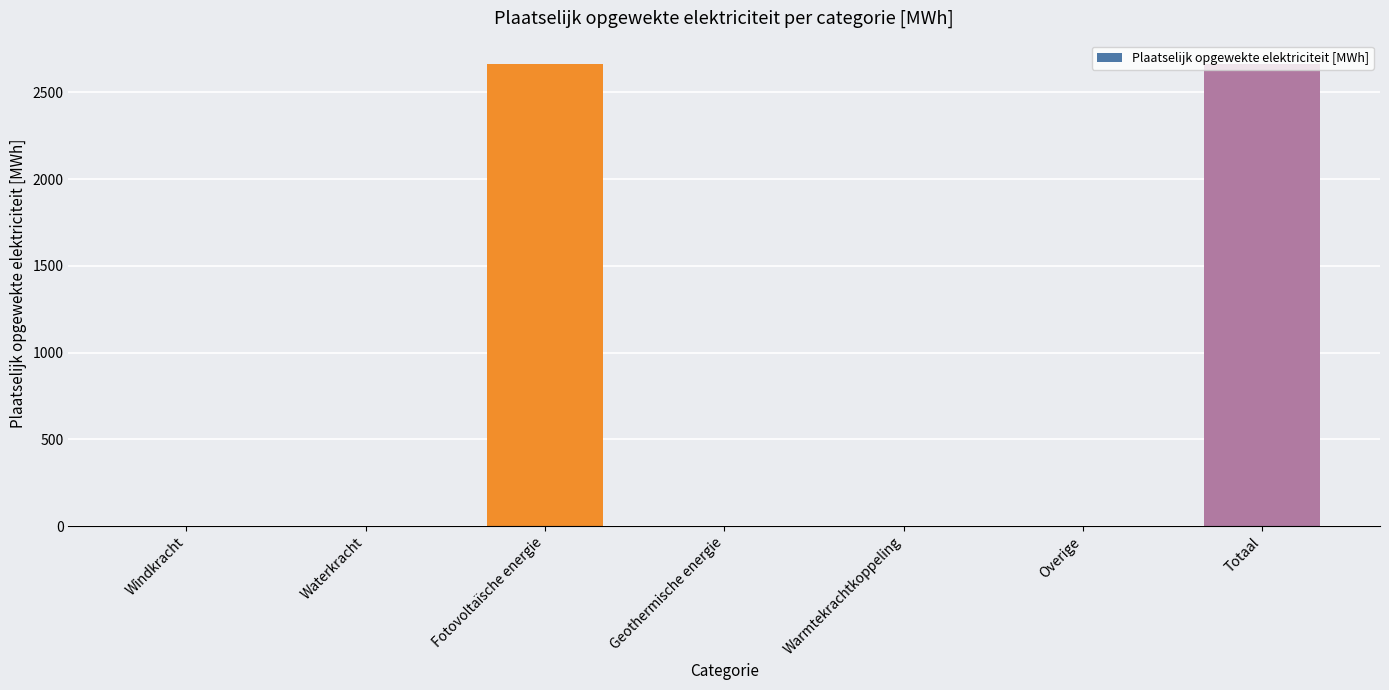

Reading left to right, list all the values displayed in this chart.

Windkracht=0.0	Waterkracht=0.0	Fotovoltaïsche energie=2665.5	Geothermische energie=0.0	Warmtekrachtkoppeling=0.0	Overige=0.0	Totaal=2665.5